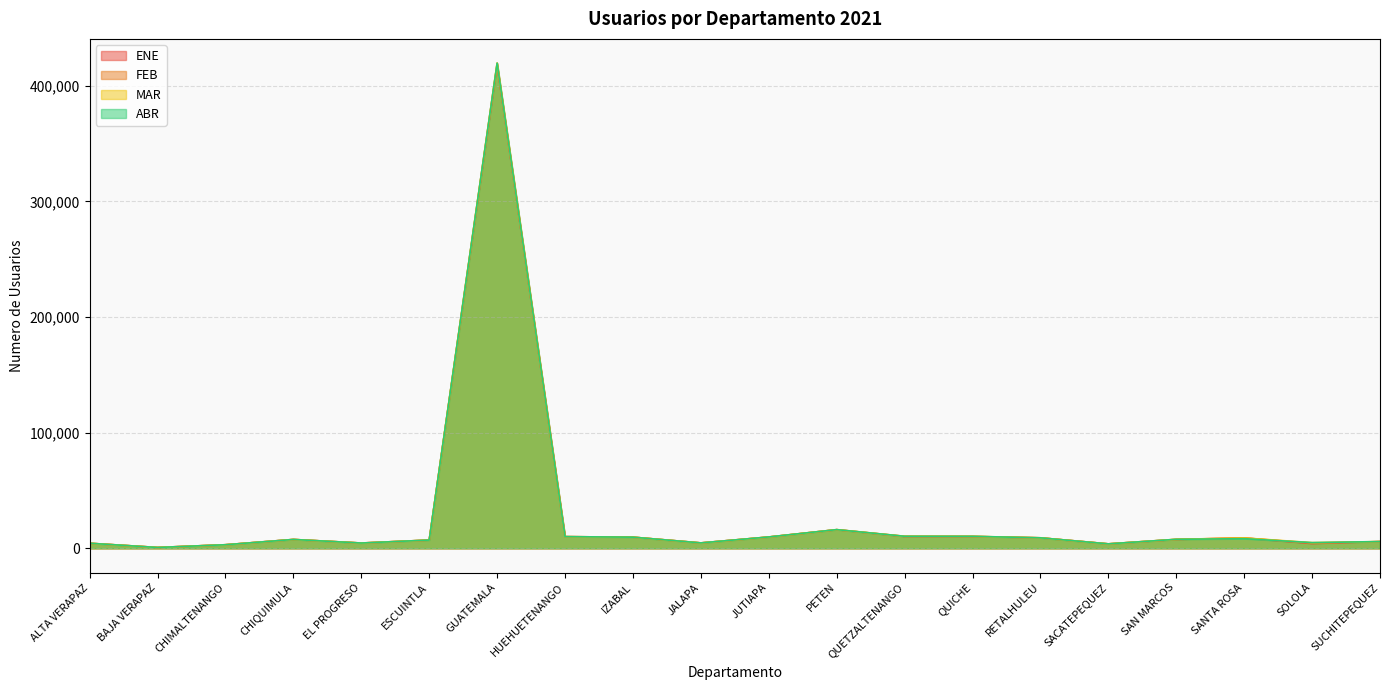

List the series in order of their peak value, highest first.

FEB, MAR, ABR, ENE